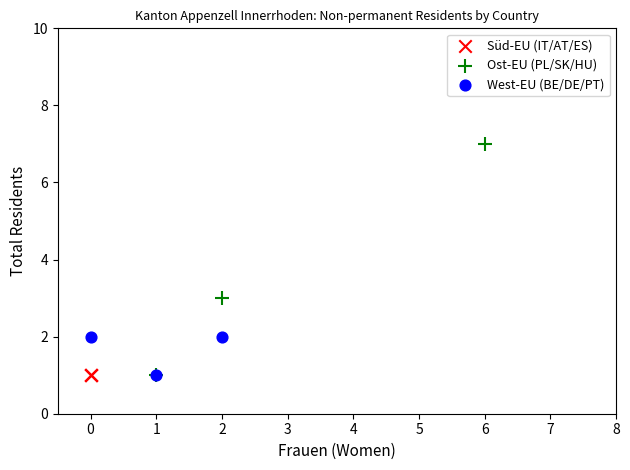

What are all the series names shown in the legend?

Süd-EU (IT/AT/ES), Ost-EU (PL/SK/HU), West-EU (BE/DE/PT)